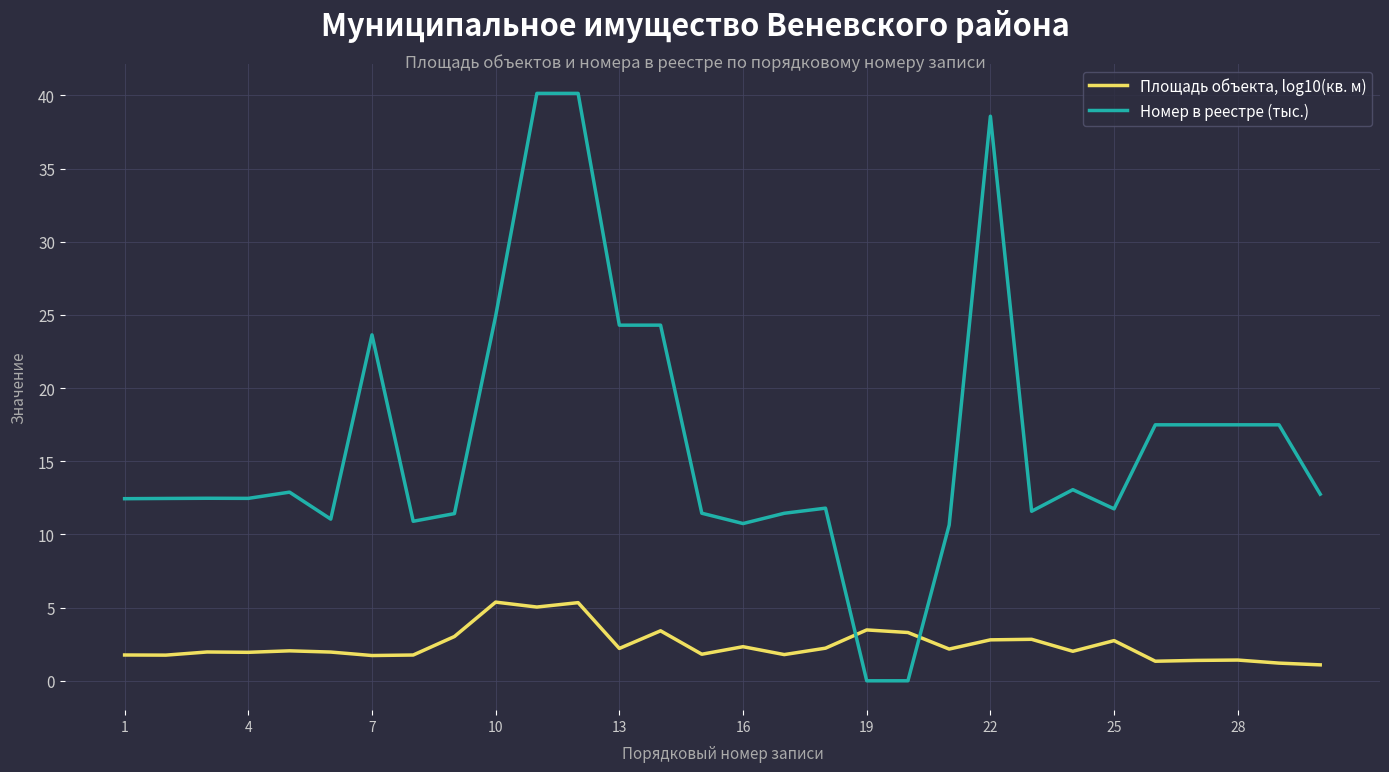

Which series has the largest total across all categories?

Номер в реестре (тыс.)